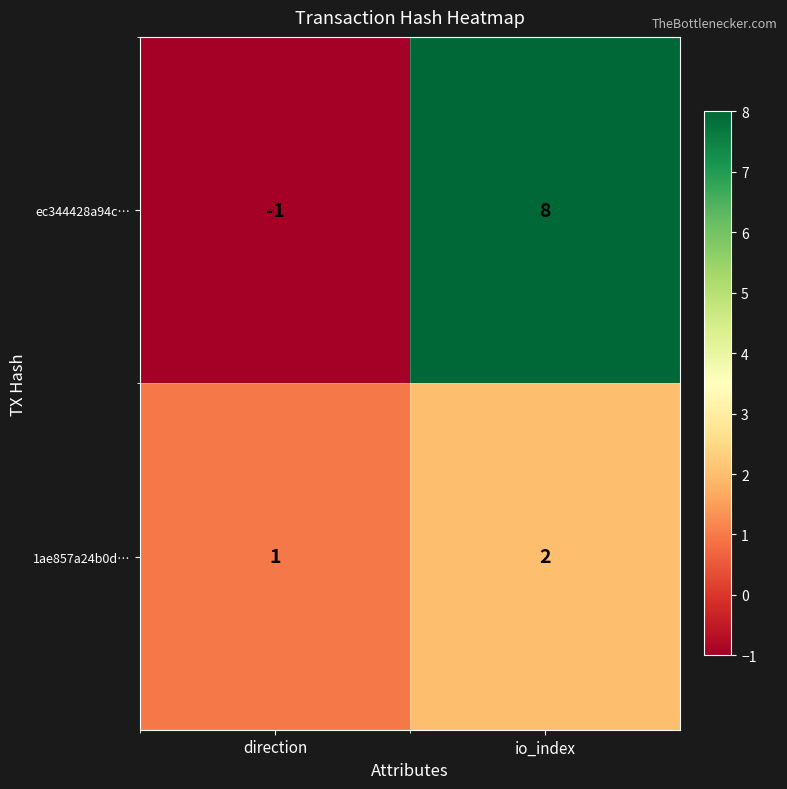

Rank the series at direction from highest to lowest value.

1ae857a24b0d…, ec344428a94c…